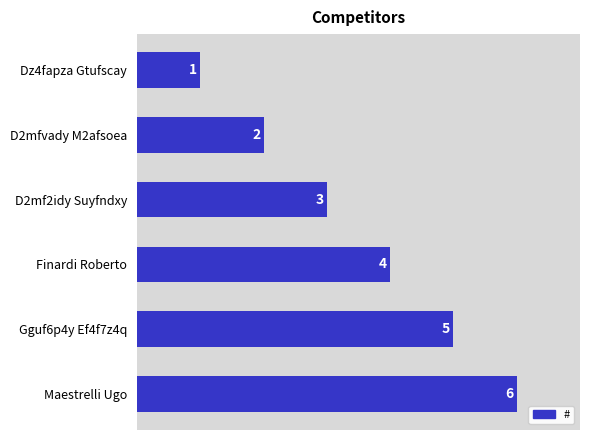

What value does the data have at D2mf2idy Suyfndxy?

3